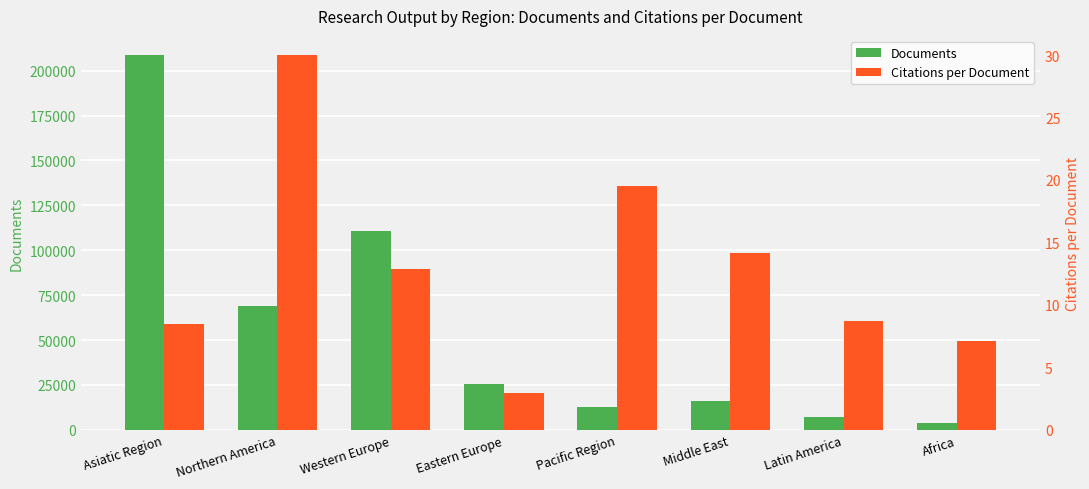

What is the difference between the second highest and minimum values in the Citations per Document series?

16.6